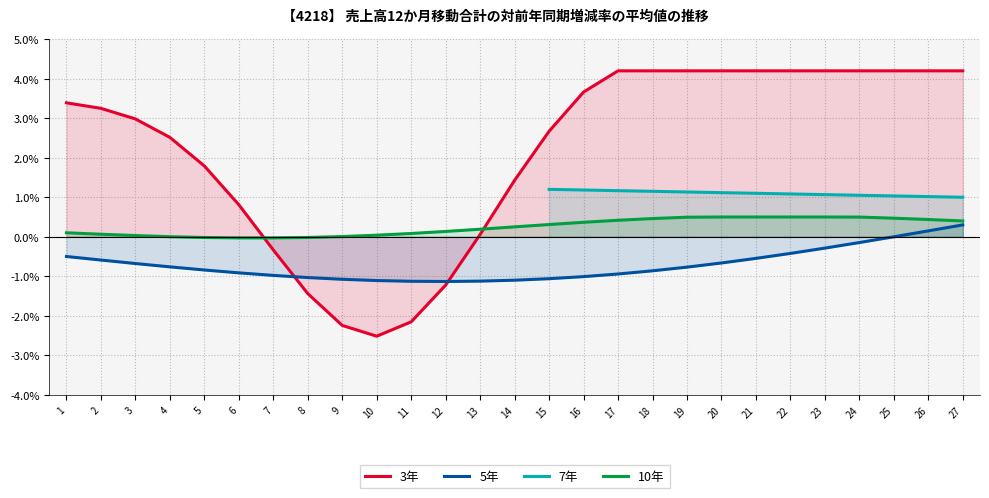

How many distinct data groups are displayed?

4